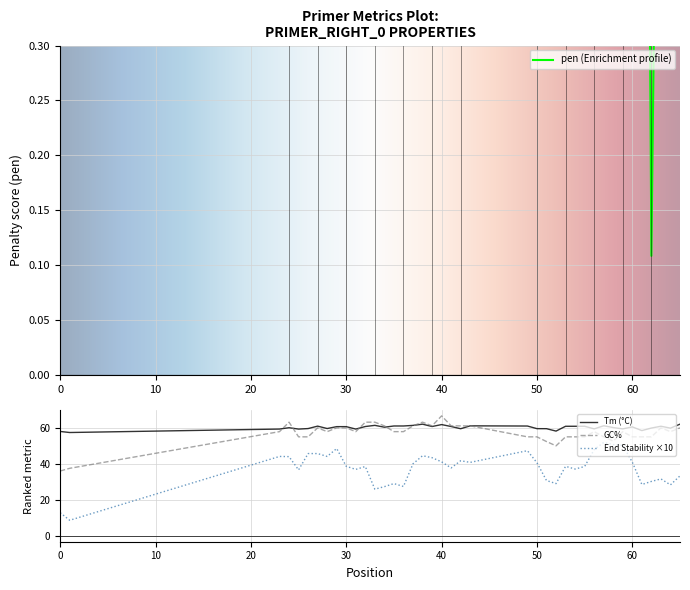

How many lines are shown in the chart?

4